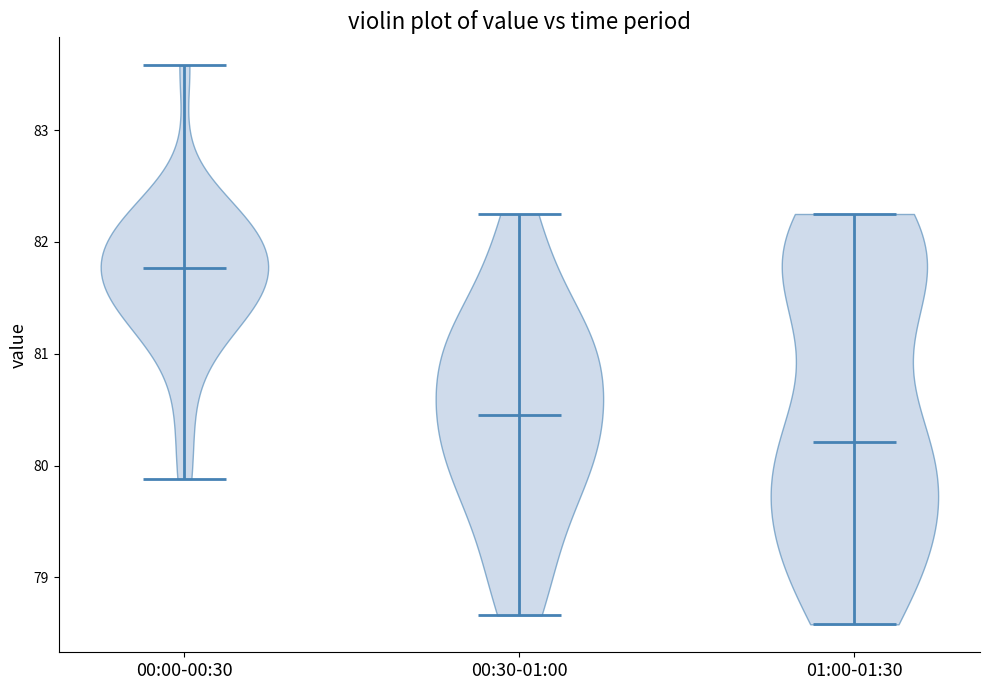

Reading left to right, read every violin against the y-axis: where its median line is, and the lowest and highest points it reaches. The values are not printed on the chart, so give them approximately, as read against the axis.

00:00-00:30: median line 81.8, lowest point 79.9, highest point 83.6
00:30-01:00: median line 80.5, lowest point 78.7, highest point 82.3
01:00-01:30: median line 80.2, lowest point 78.6, highest point 82.3